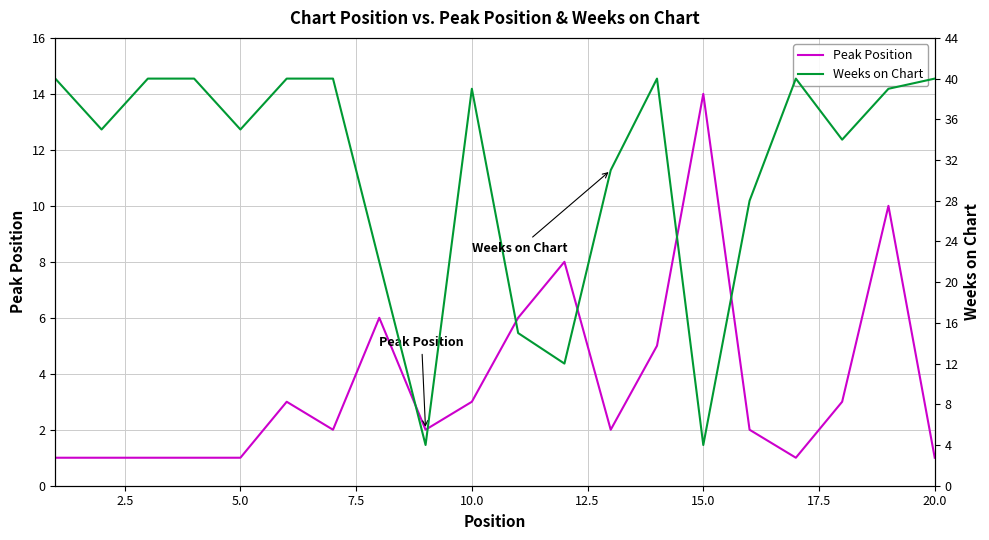

List the series in order of their peak value, lowest first.

Peak Position, Weeks on Chart